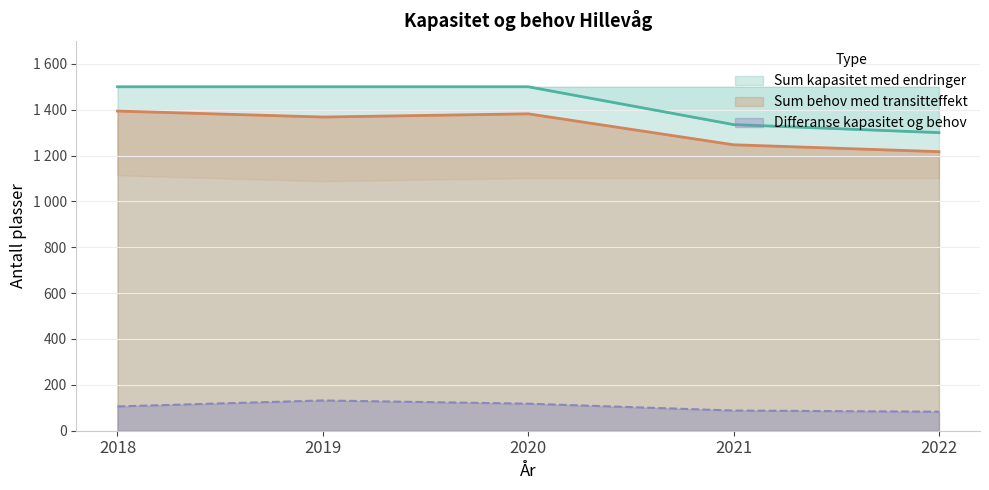

Read the Sum behov med transitteffekt value at 2020, to the nearest 50.

1400